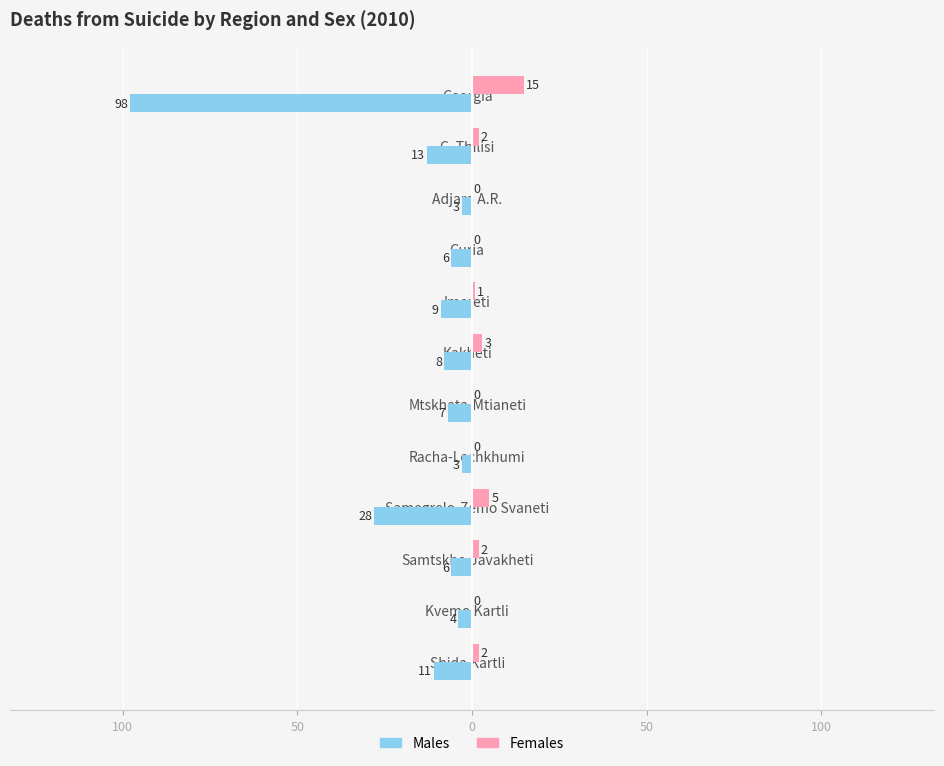

What is the maximum value for Females?

15